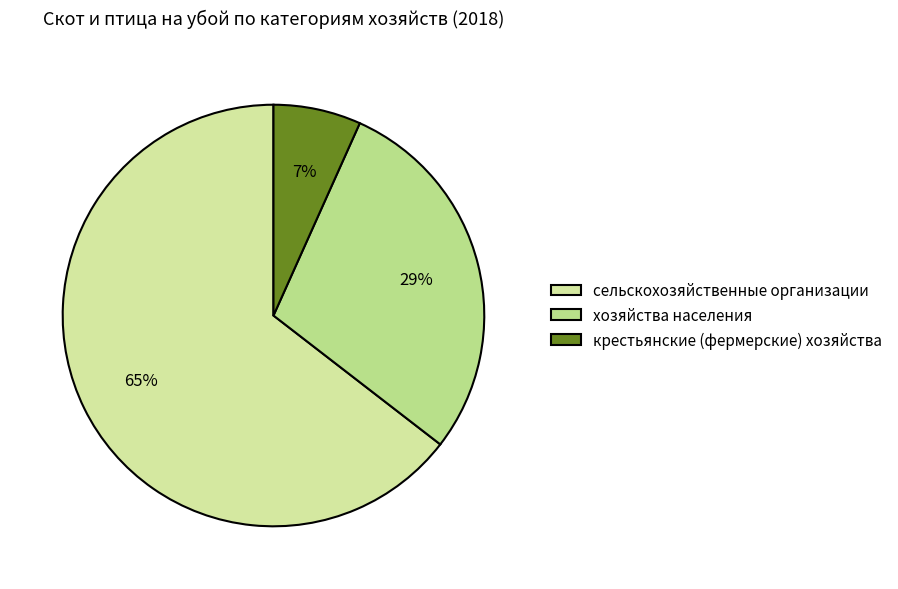

Count the number of slices in the pie.

3